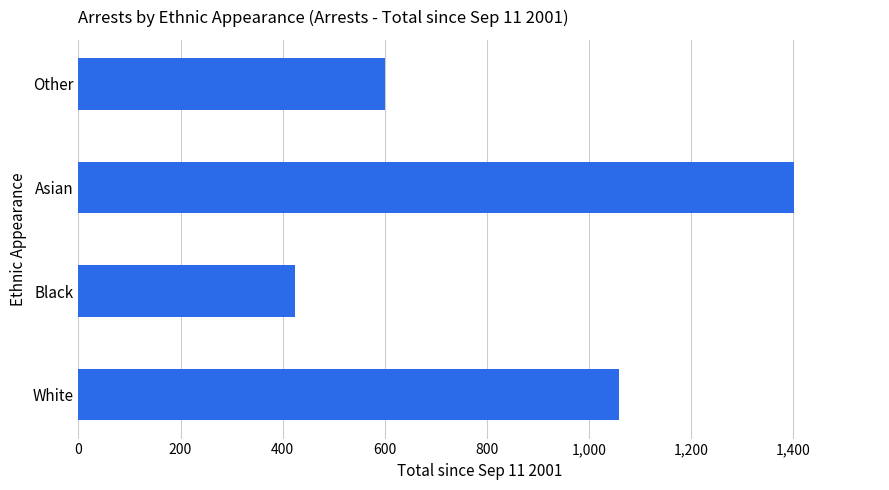

Rank the categories by value from highest to lowest.

Asian, White, Other, Black